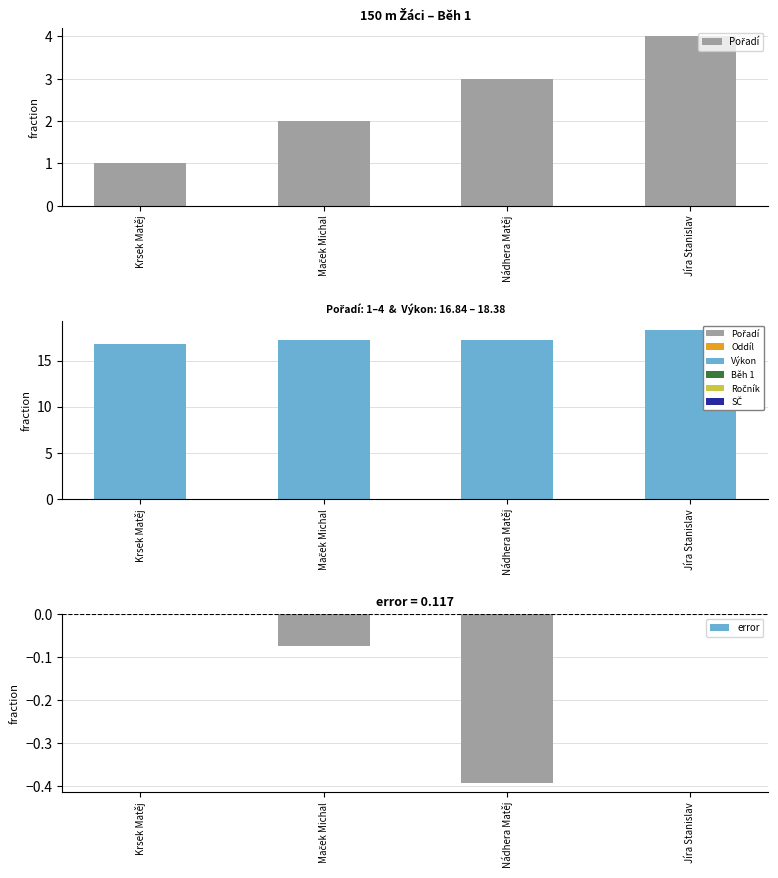

At which category is the sum across all series the highest?

Jíra Stanislav